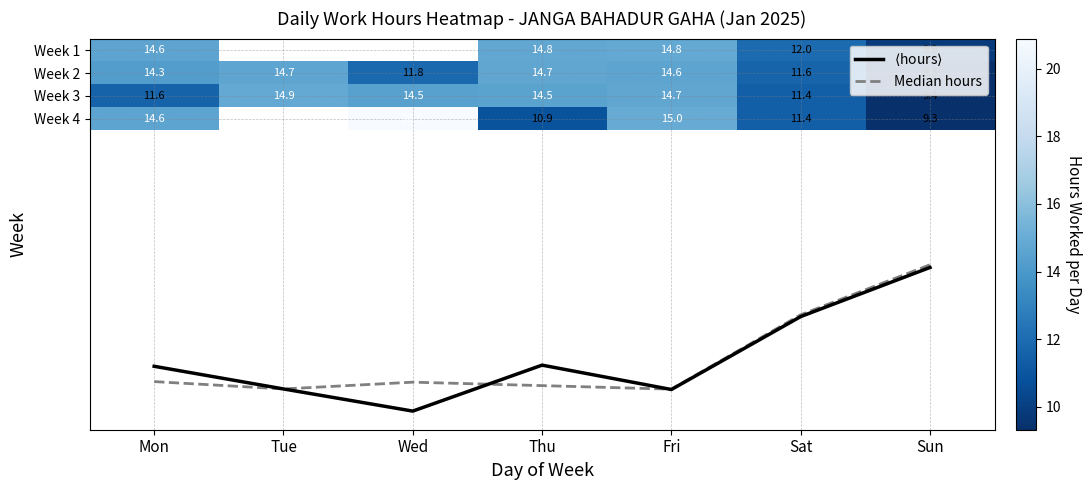

What is the spread (max minus min) of values at Sun?

0.5